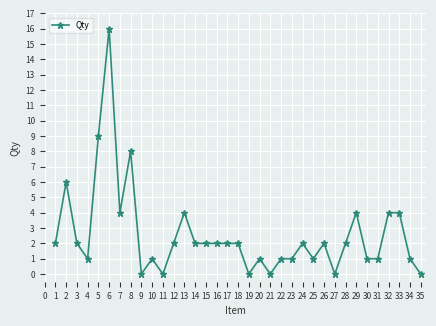

At which category does the data reach its first local valley?

4